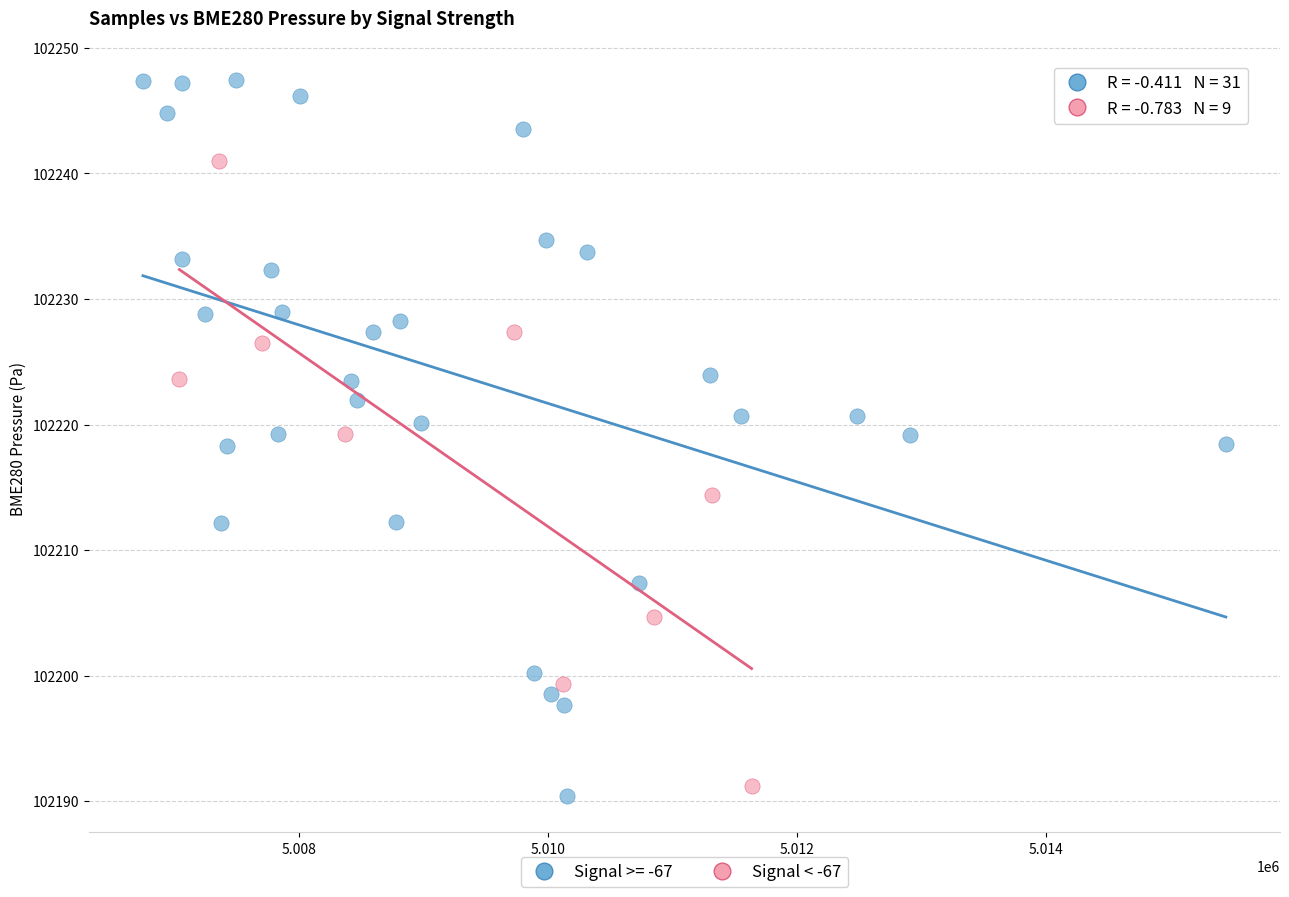

Which series has the largest Y range (max minus min)?

Signal >= -67